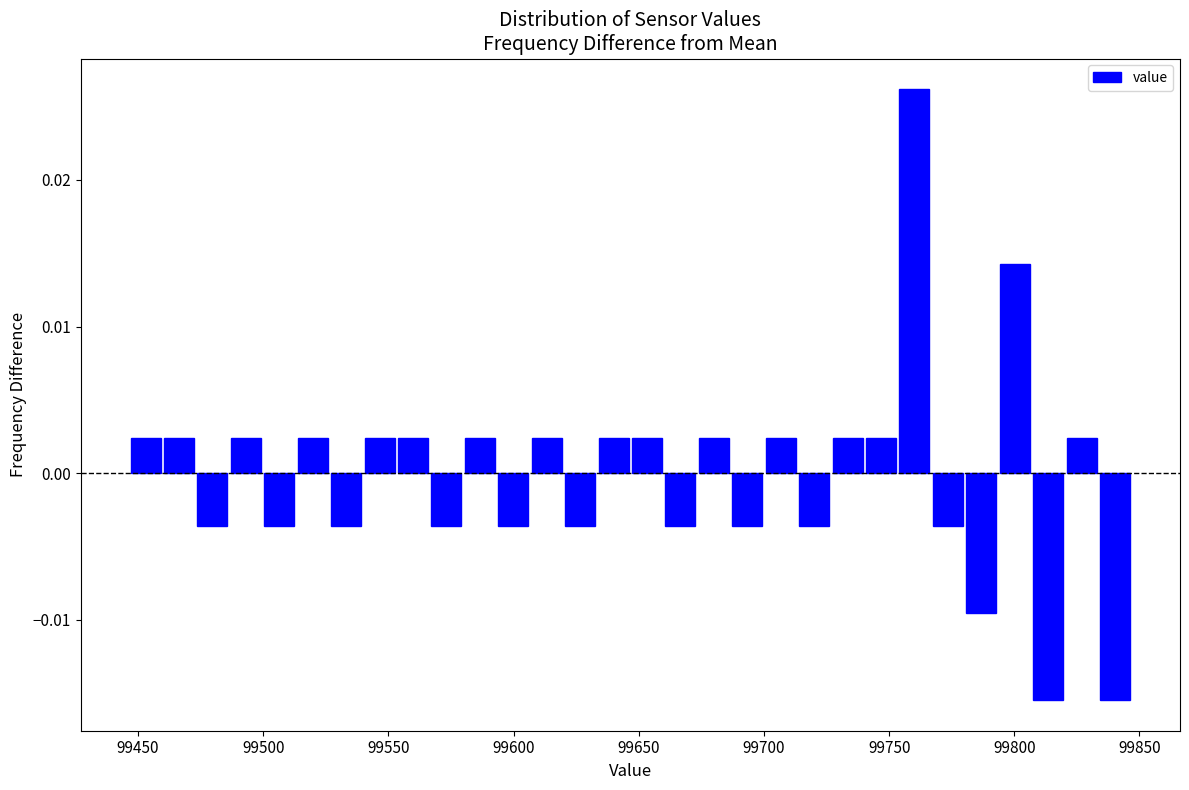

Around what value on the x-axis is the tallest bar? Give the approximate position of its centre, as read against the axis.

99760